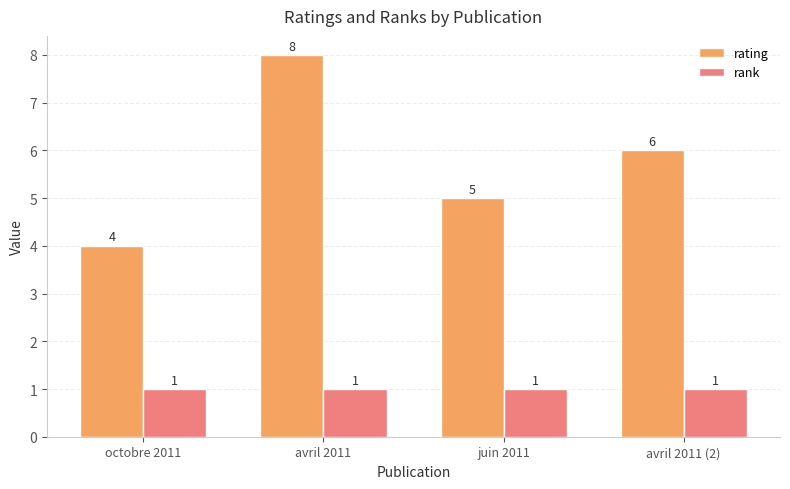

Which category has the lowest value in the rating series?

octobre 2011